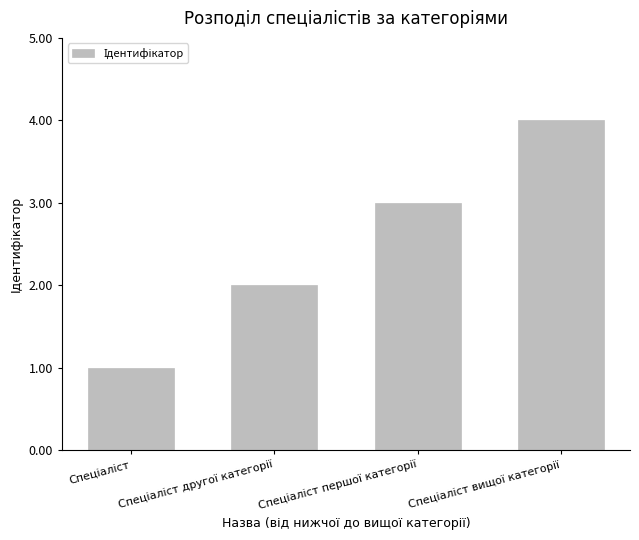

What is the sum of all values?

10